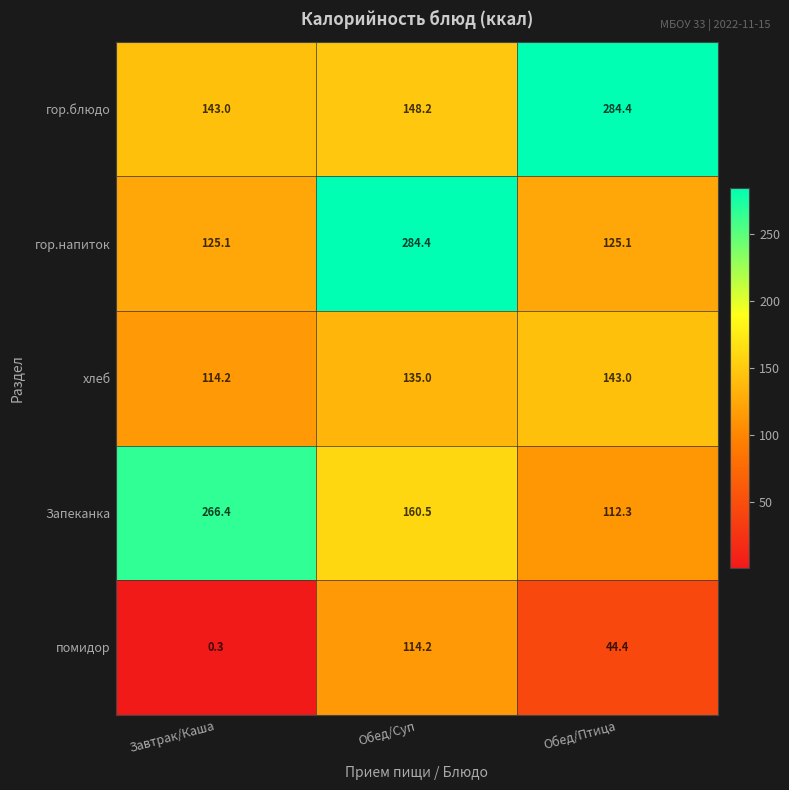

Reading left to right, list all the values displayed in this chart.

гор.блюдо: 143.0	148.2	284.4
гор.напиток: 125.1	284.4	125.1
хлеб: 114.2	135.0	143.0
Запеканка: 266.4	160.5	112.3
помидор: 0.3	114.2	44.4